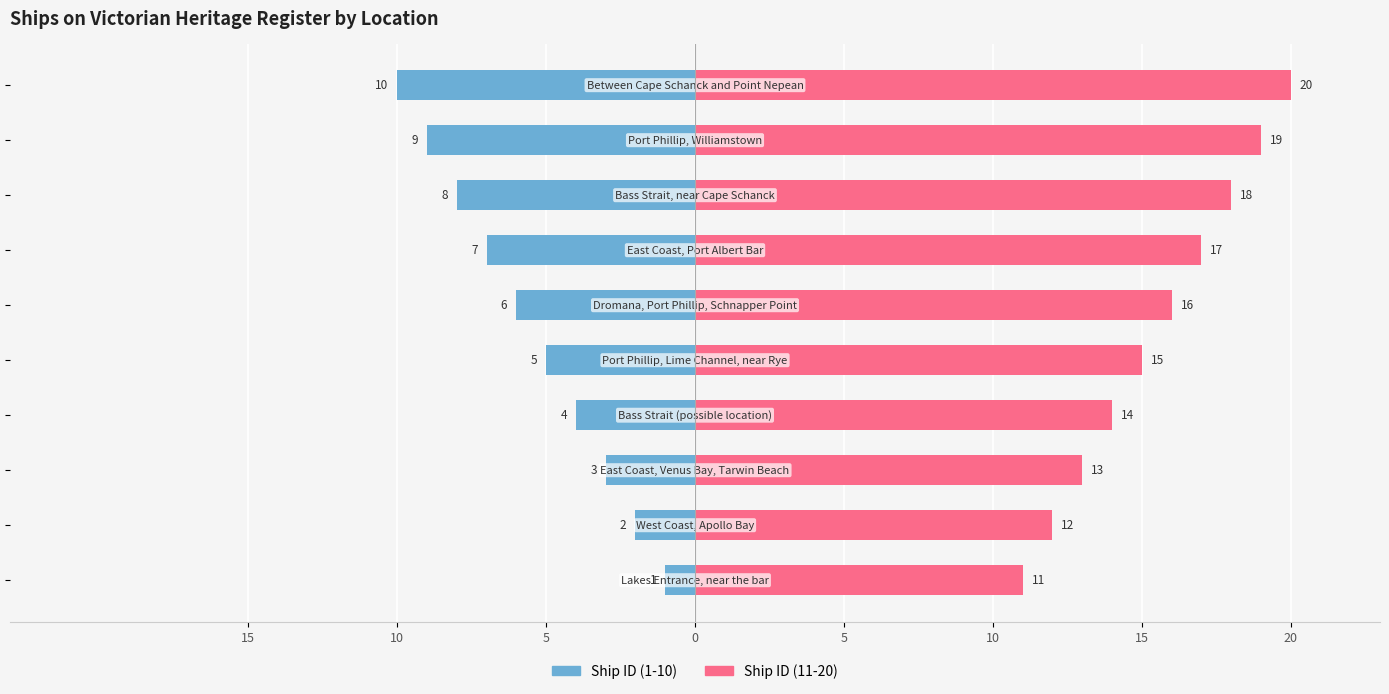

Rank the series by their average value, from lowest to highest.

Ship ID (1-10), Ship ID (11-20)